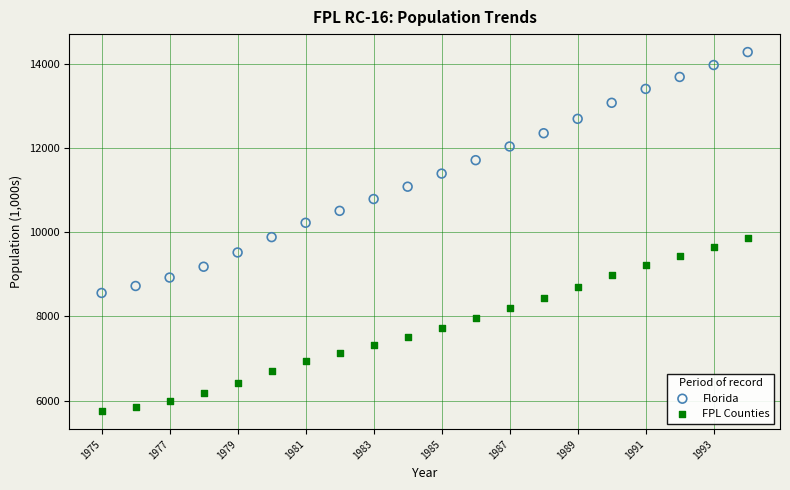

Across all data points, what is the range of Y values (max minus min)?

8526.9